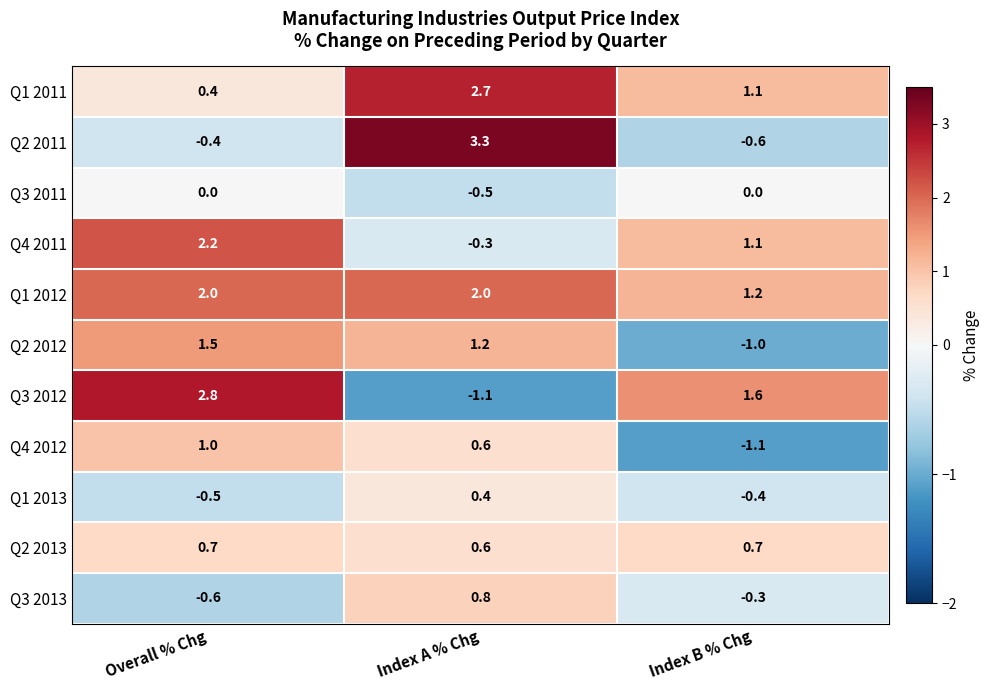

Where does the Q4 2011 series first go above 1?

Overall % Chg